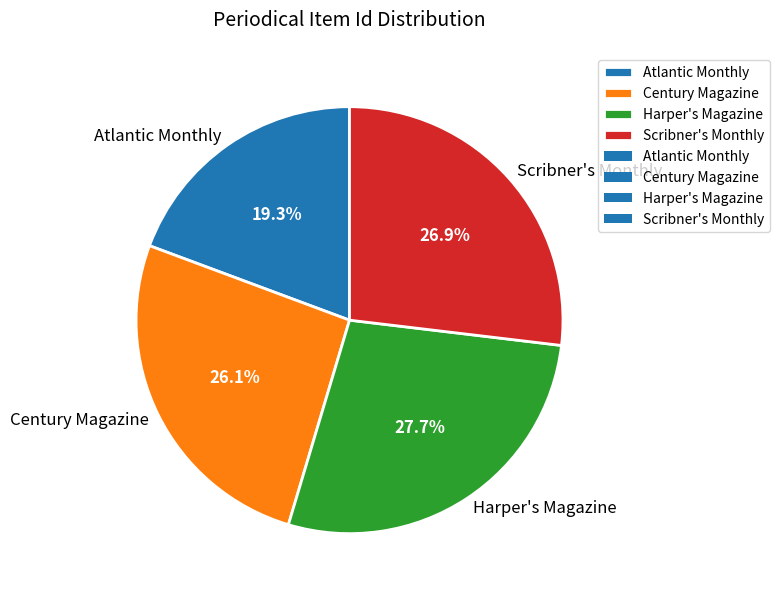

The Atlantic Monthly slice represents 19% of the pie. True or false?

True